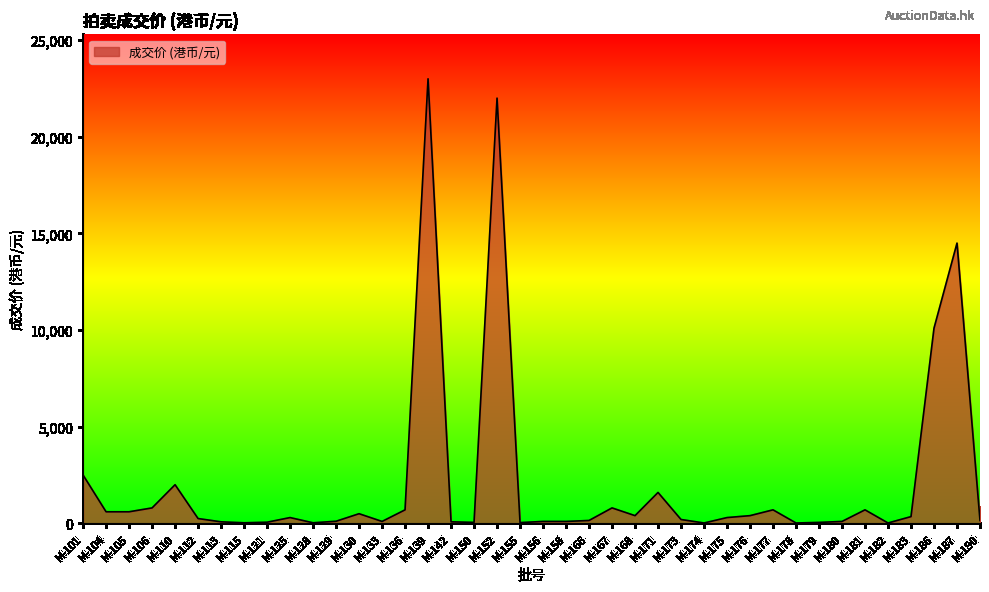

What is the approximate value at M-186, to the nearest 100?

10100